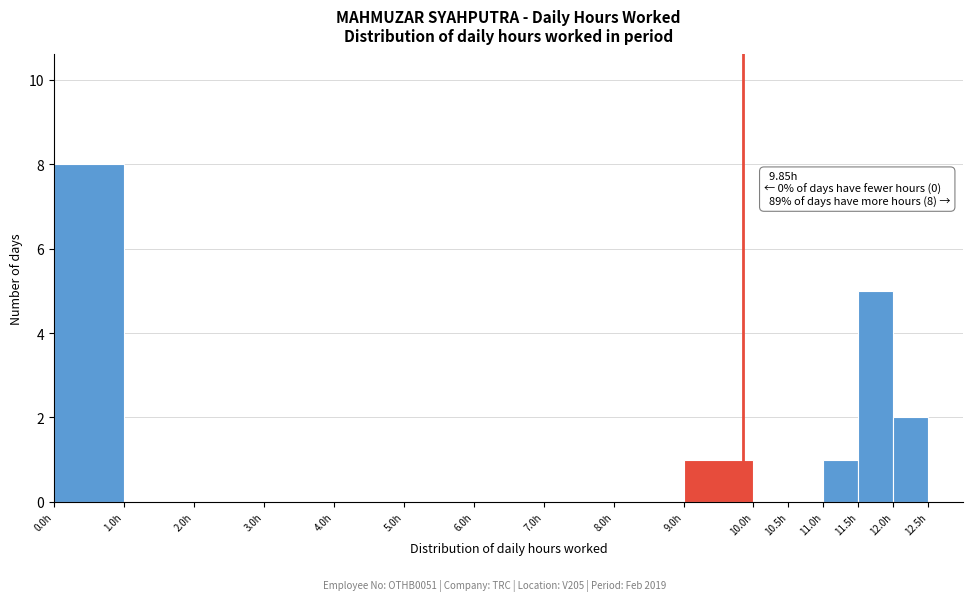

Over which range of the x-axis is the bar tallest?

0.0 to 1.0